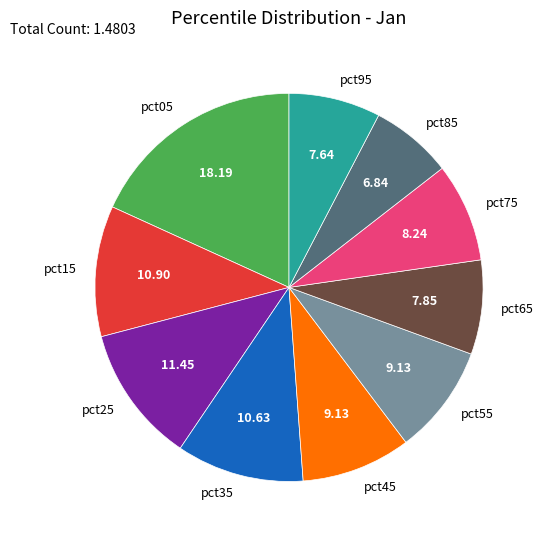

Is there a majority slice in this chart?

No